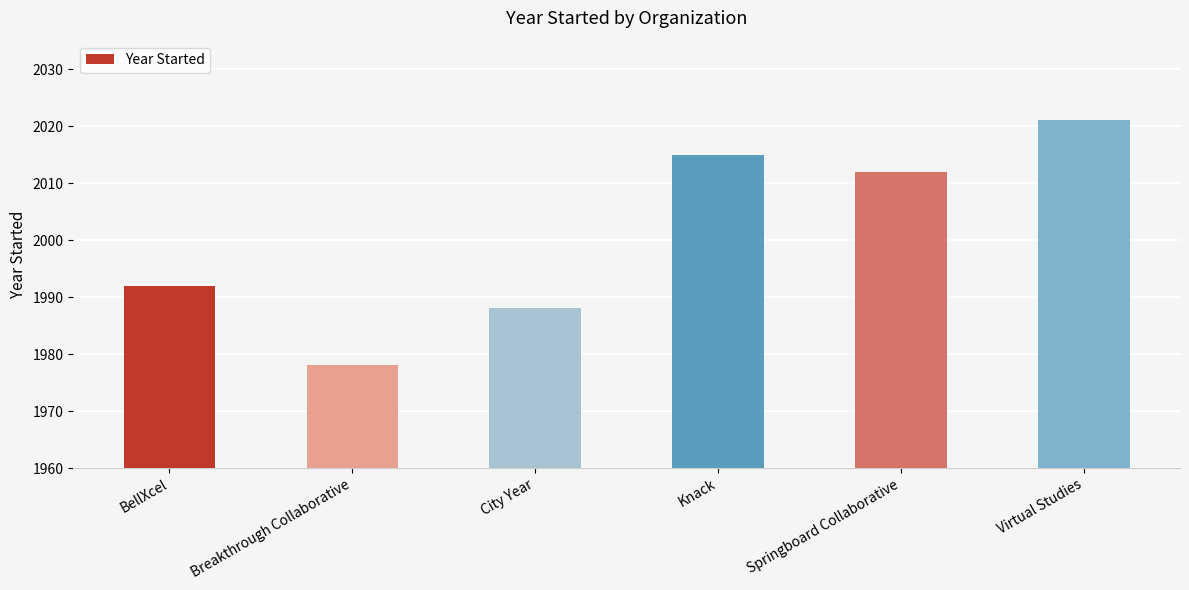

At which category does the chart reach its minimum across all series?

Breakthrough Collaborative